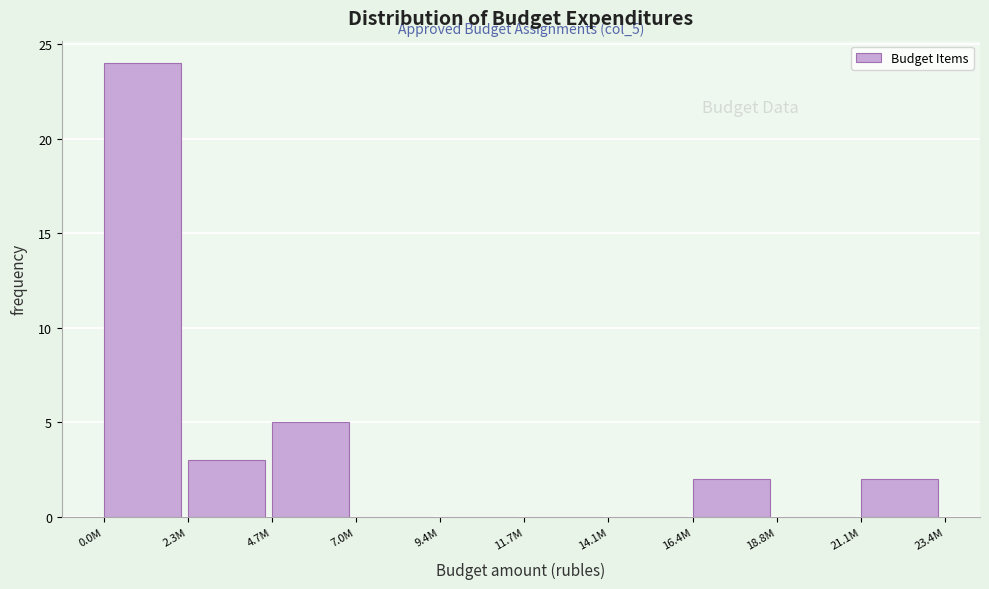

Reading left to right, transcribe all the data shown in this chart.

0.0M=24	2.3M=3	4.7M=5	7.0M=0	9.4M=0	11.7M=0	14.1M=0	16.4M=2	18.8M=0	21.1M=2